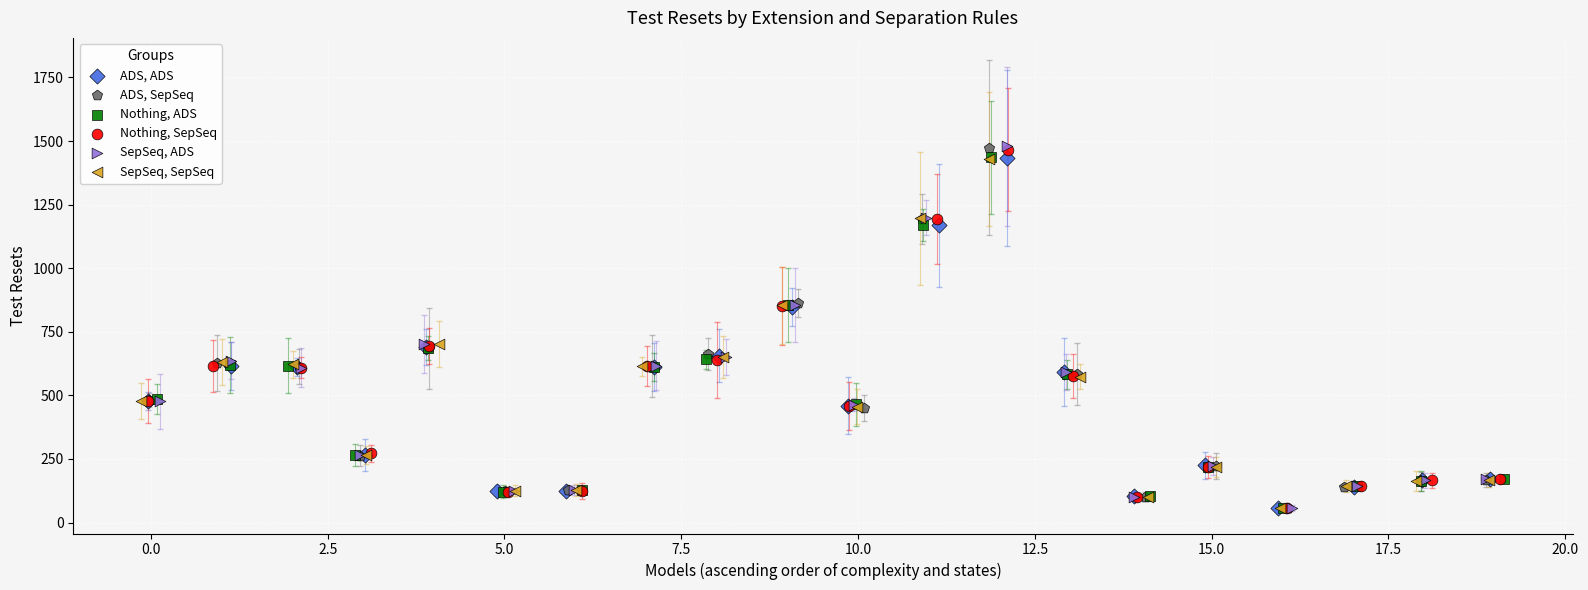

Which series has the widest spread of Y values?

SepSeq, ADS